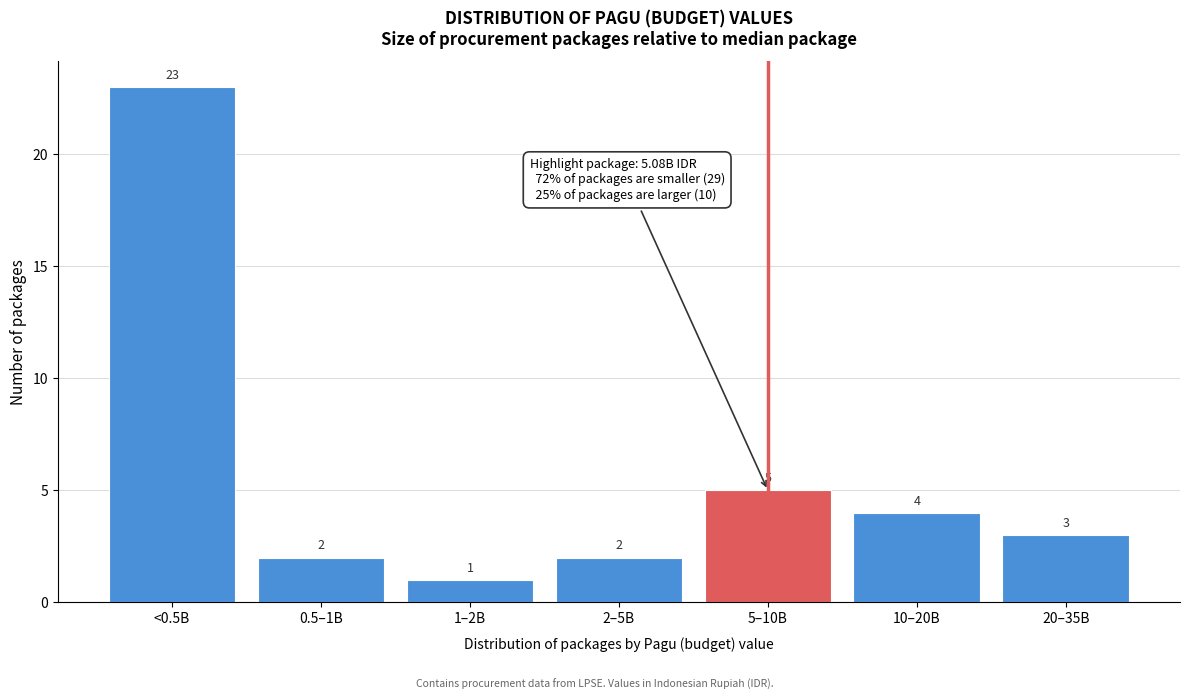

Reading left to right, what are all the values shown in this chart?

<0.5B=23	0.5–1B=2	1–2B=1	2–5B=2	5–10B=5	10–20B=4	20–35B=3